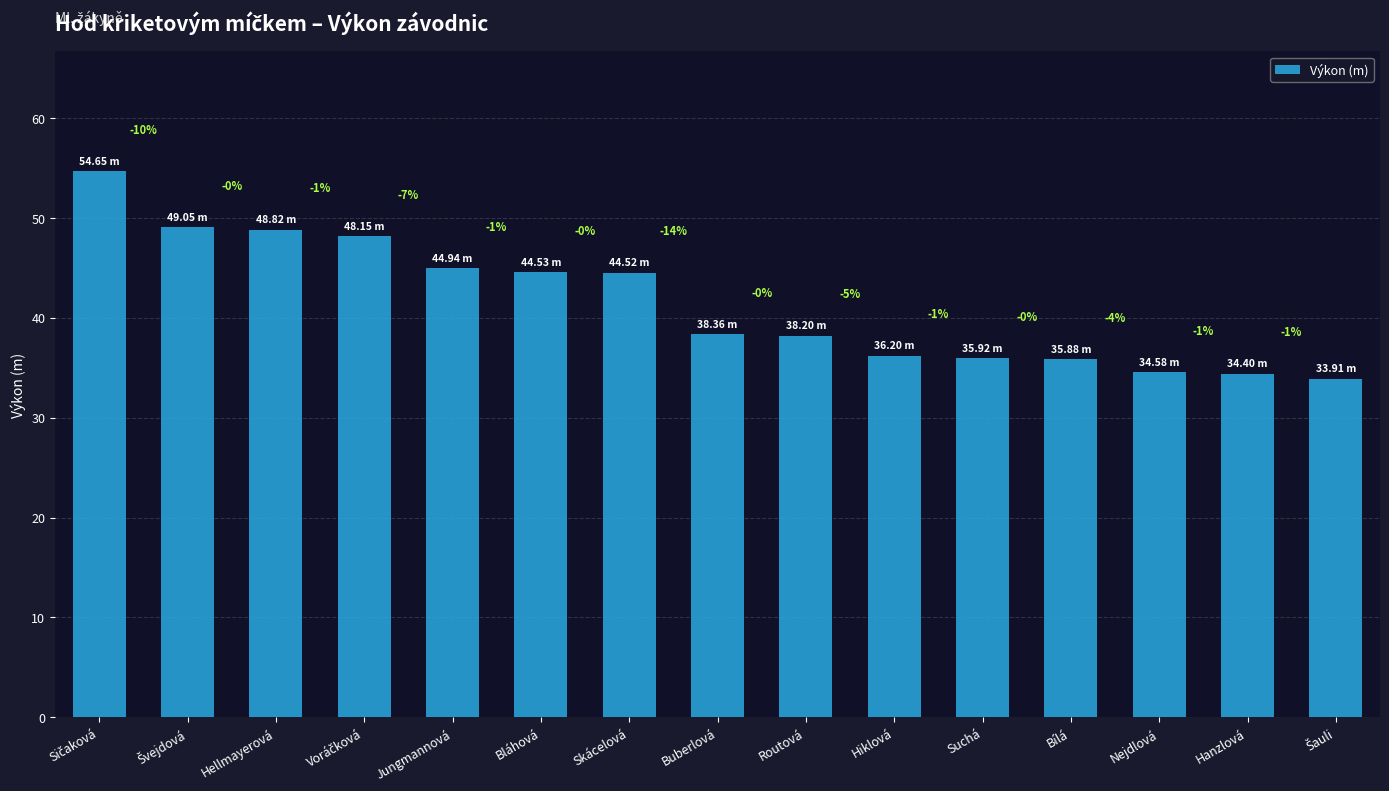

Does the chart contain any negative values?

No